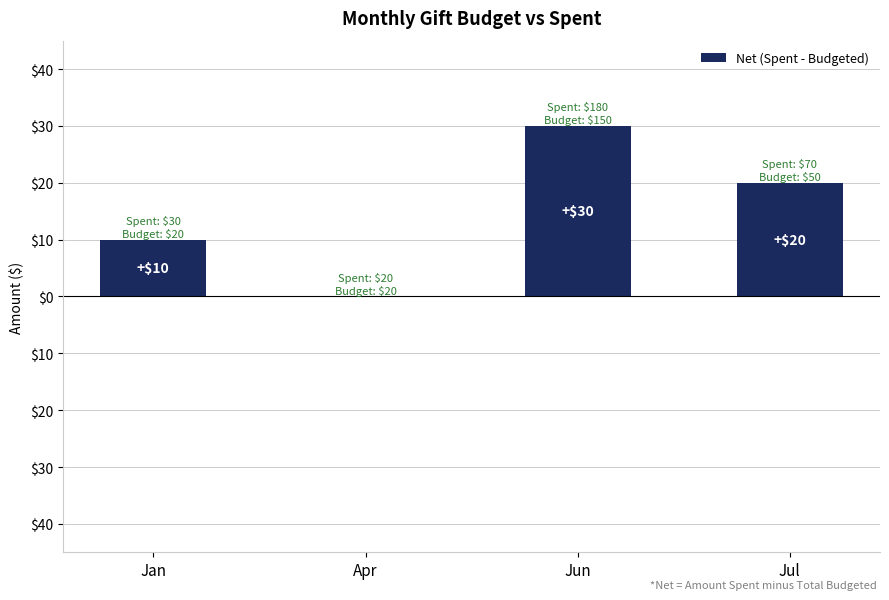

Is it true that the value at Apr is 0?

True